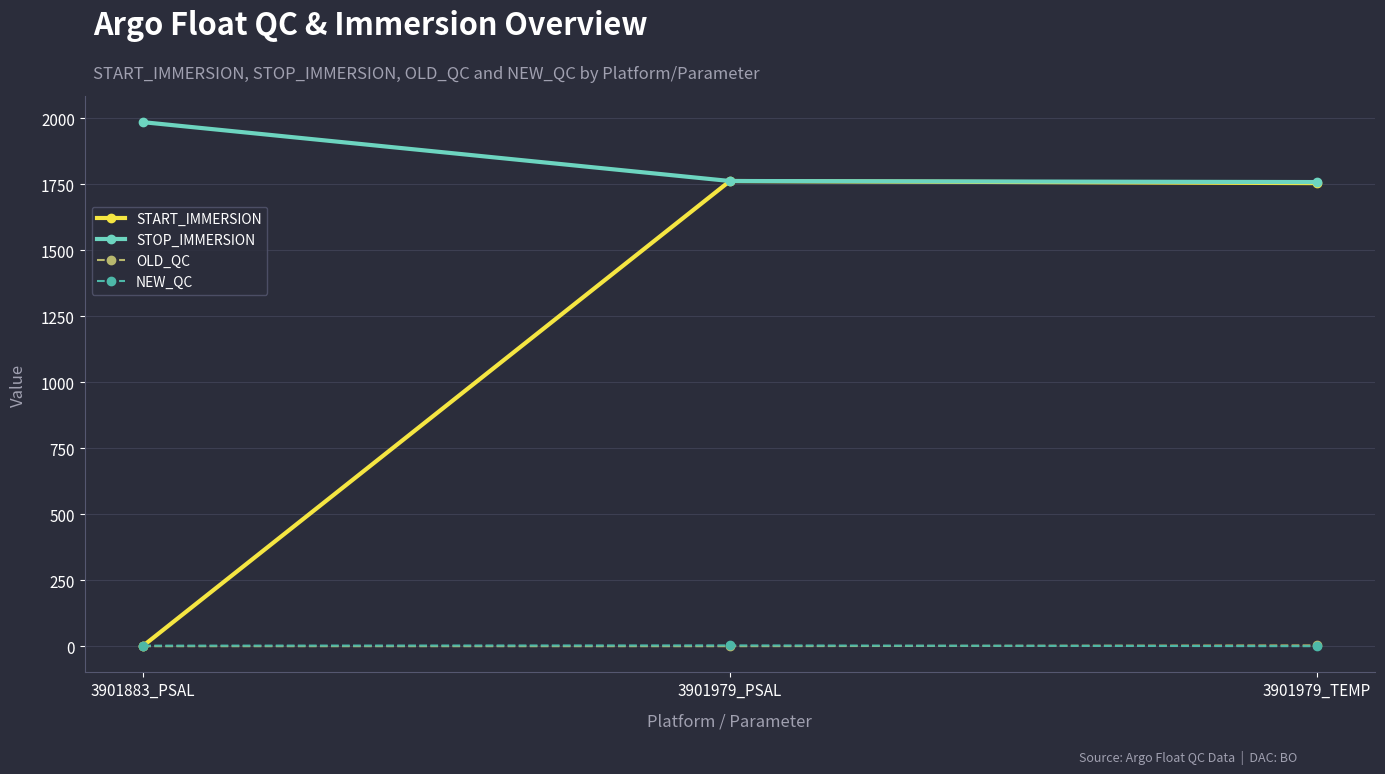

At how many categories does at least one series exceed 1665?

3